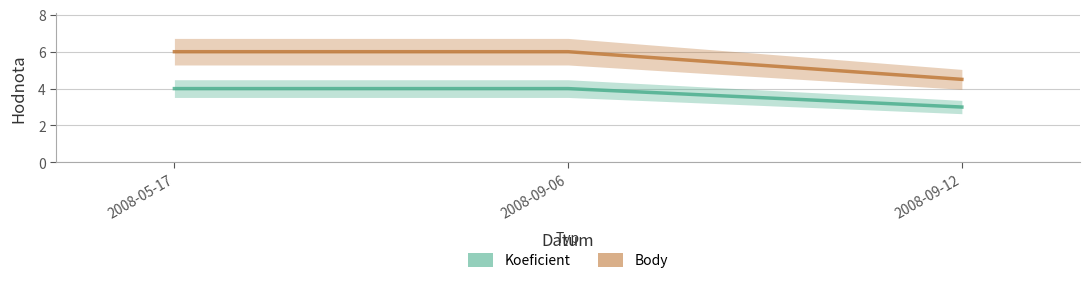

Which series has the largest range (max minus min)?

Body